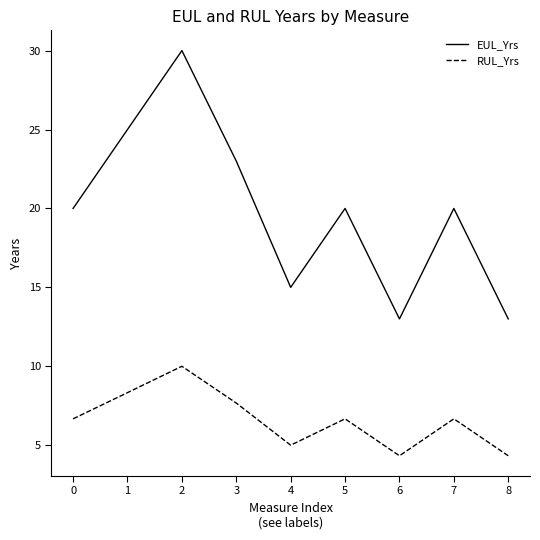

In RUL_Yrs, how many points are lower than both neighbors (excluding endpoints)?

2